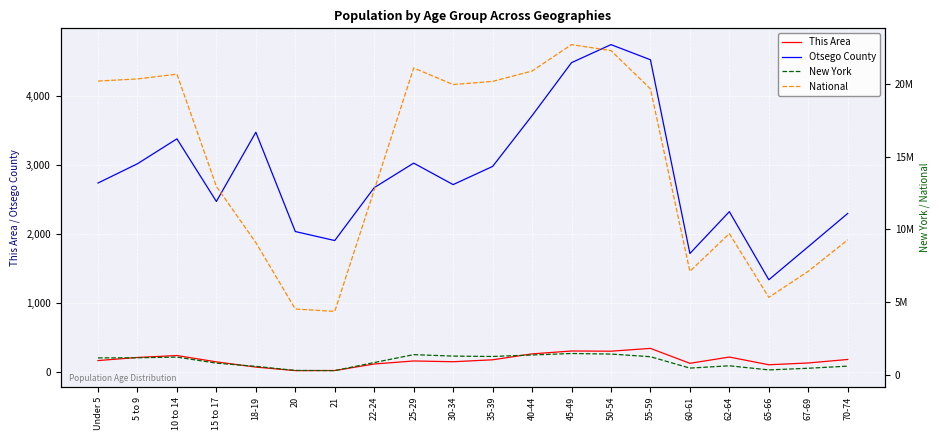

What is the greatest value displayed?

22708591